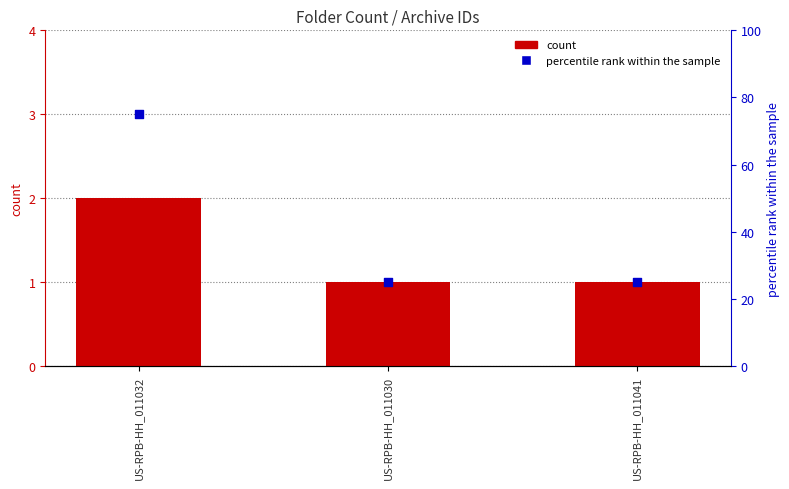

At how many categories does at least one series exceed 45?

1